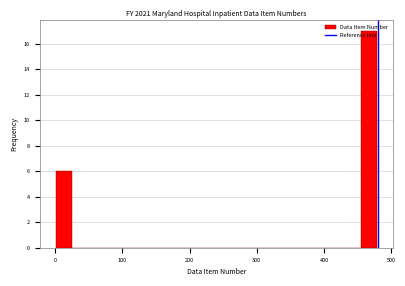

Read against the x-axis, roughly where is the centre of the tallest bar?

470